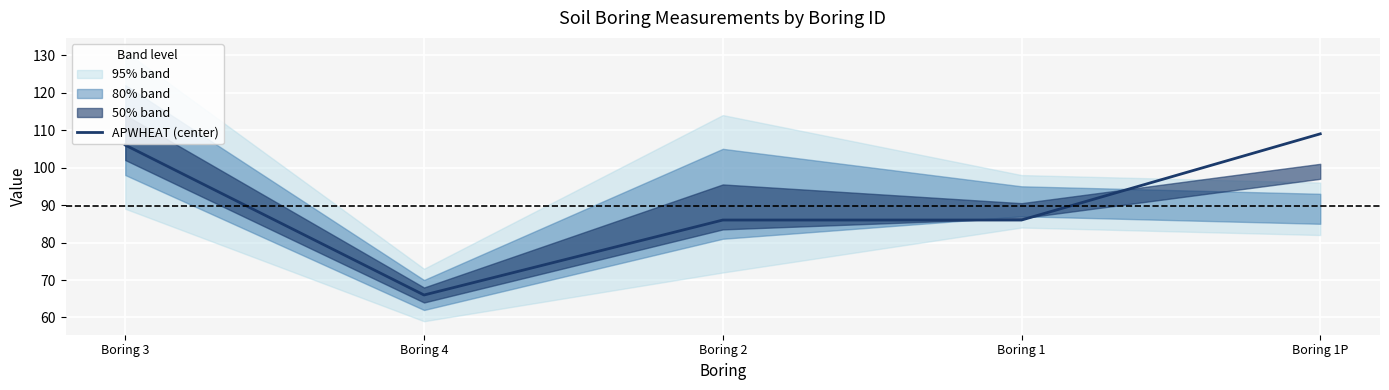

Reading left to right, transcribe all the data shown in this chart.

106	66	86	86	109